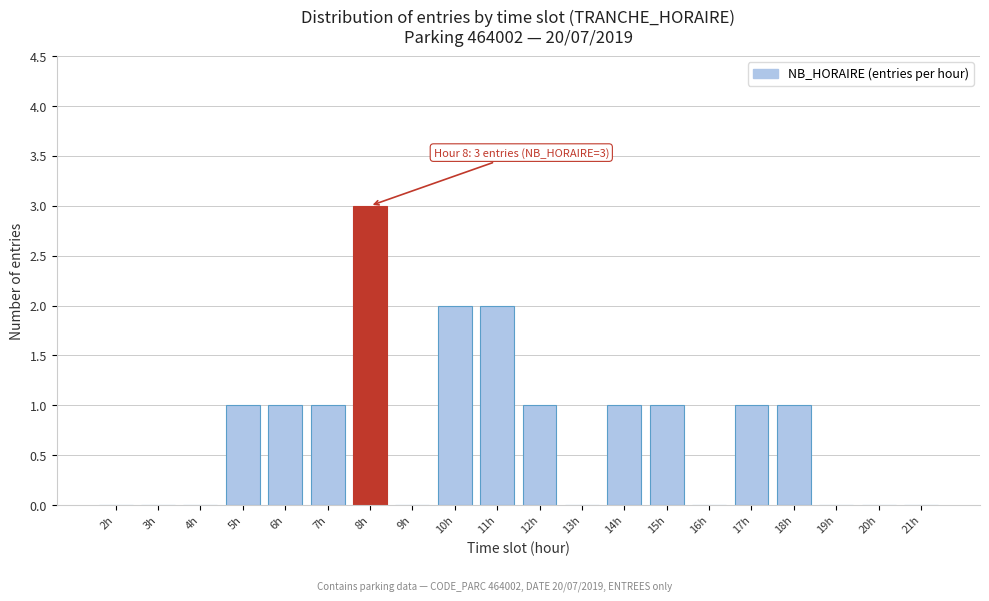

Reading left to right, list all the values displayed in this chart.

2h=0	3h=0	4h=0	5h=1	6h=1	7h=1	8h=3	9h=0	10h=2	11h=2	12h=1	13h=0	14h=1	15h=1	16h=0	17h=1	18h=1	19h=0	20h=0	21h=0